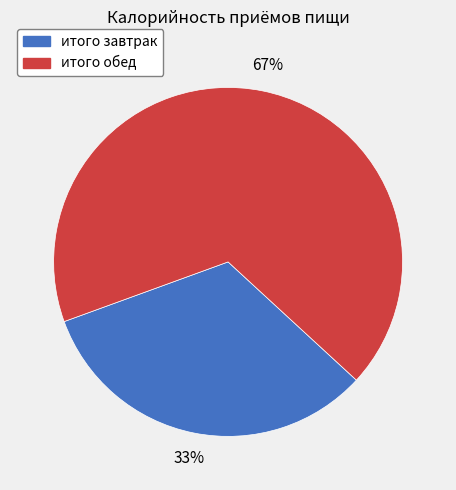

True or false: итого завтрак accounts for 33% of the total.

True